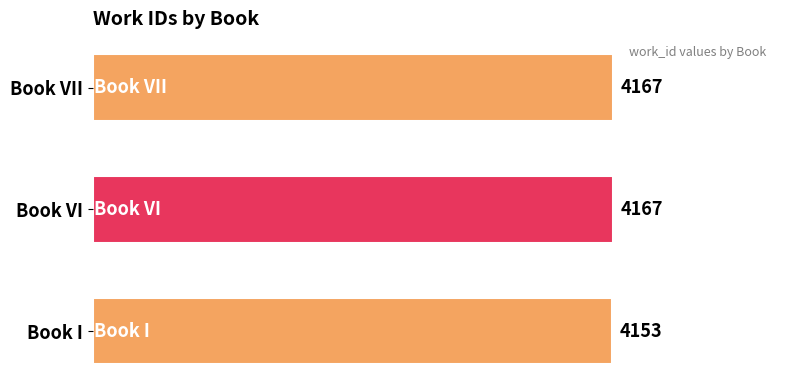

Reading top to bottom, what are all the values shown in this chart?

4167	4167	4153